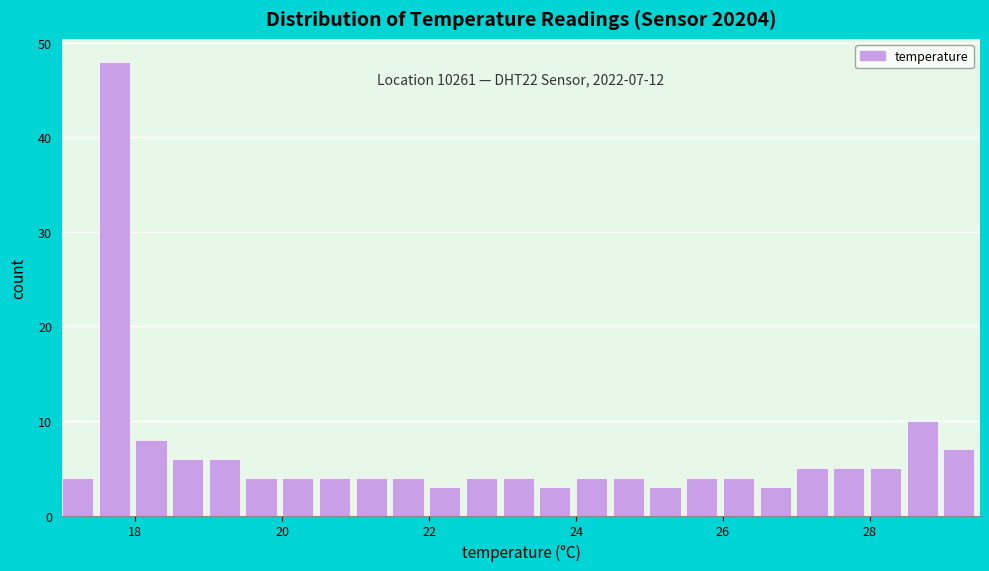

Around what value on the x-axis is the tallest bar? Give the approximate position of its centre, as read against the axis.

17.8